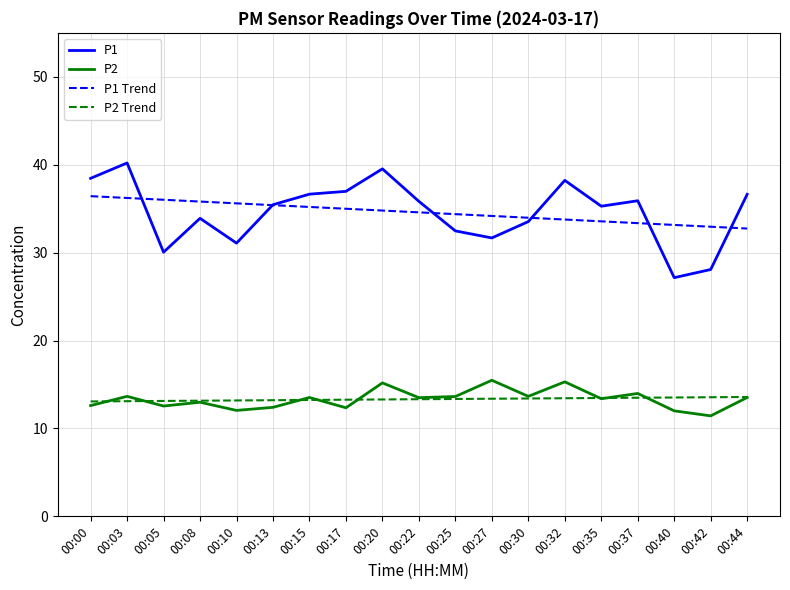

True or false: P1 Trend and P2 Trend intersect in this chart.

False